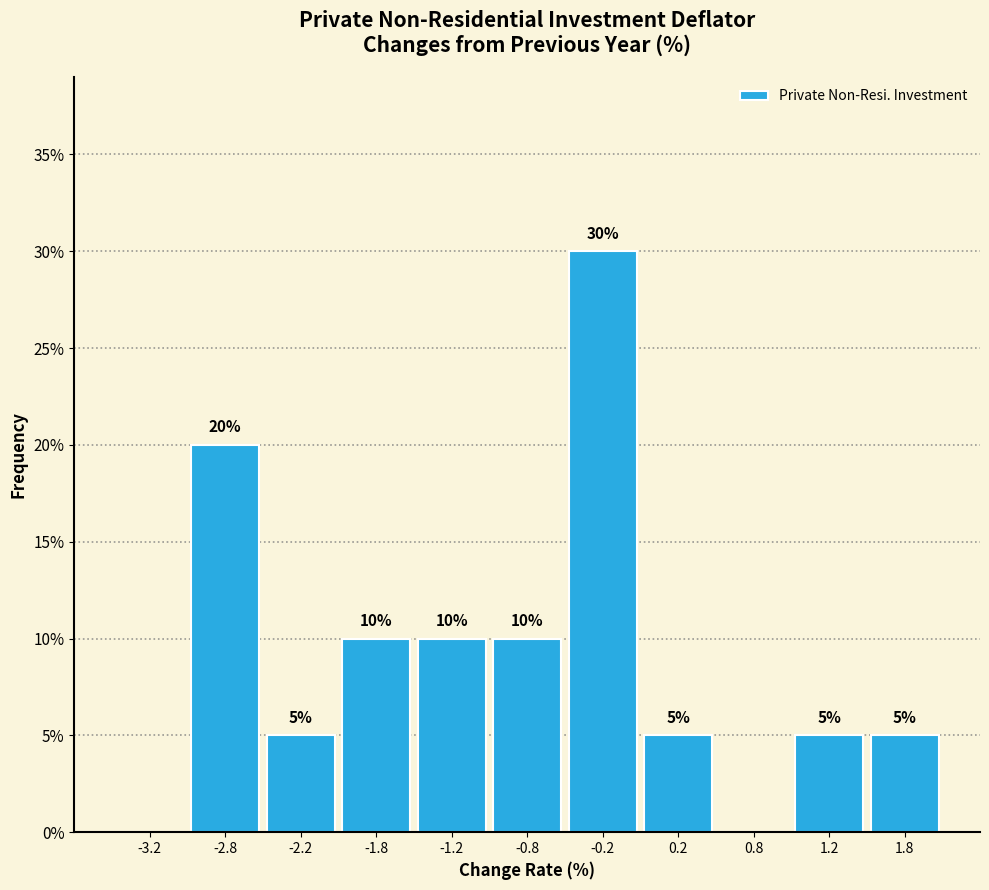

Which range on the x-axis has the tallest bar?

-0.5 to 0.0